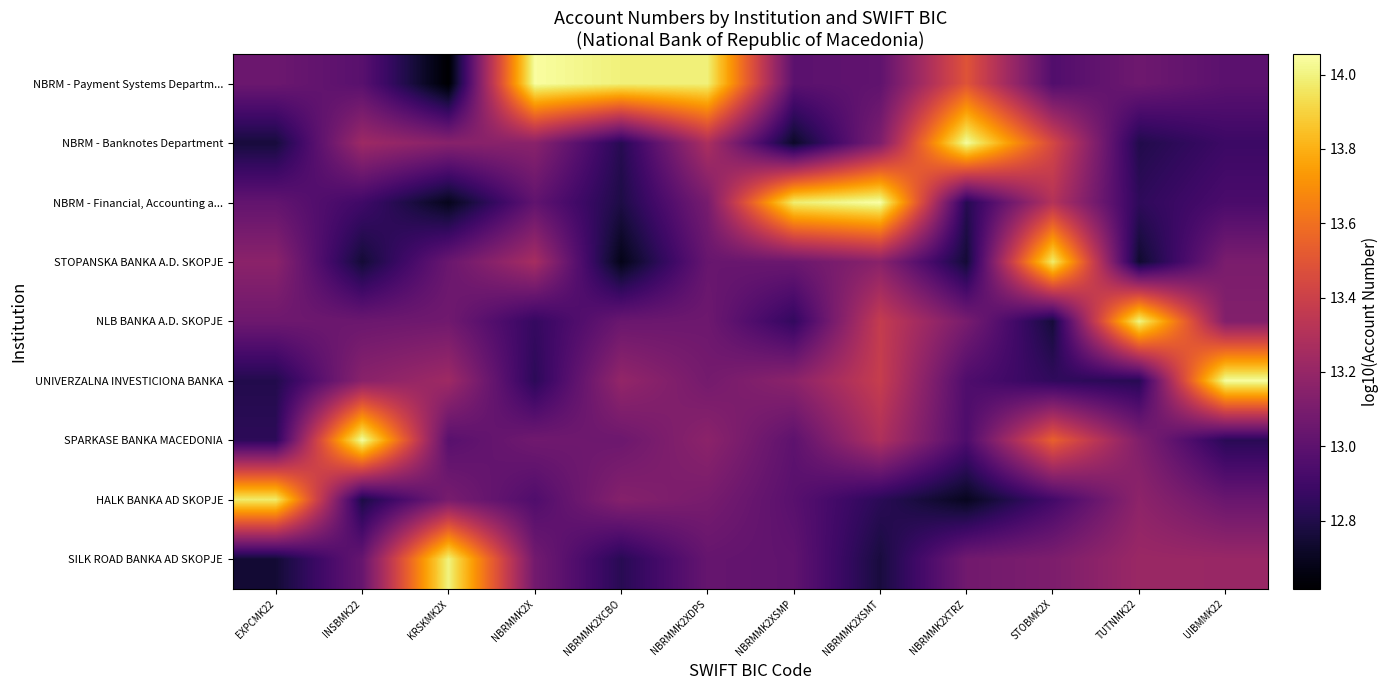

Reading left to right, what are all the values shown in this chart?

NBRM - Payment Systems Departm...: EXPCMK22=13.1	INSBMK22=13.0	KRSKMK2X=12.6	NBRMMK2X=14.0	NBRMMK2XCBO=14.0	NBRMMK2XDPS=14.0	NBRMMK2XSMP=13.0	NBRMMK2XSMT=13.0	NBRMMK2XTRZ=13.5	STOBMK2X=13.0	TUTNMK22=13.1	UIBMMK22=13.0
NBRM - Banknotes Department: EXPCMK22=12.8	INSBMK22=13.2	KRSKMK2X=13.2	NBRMMK2X=13.2	NBRMMK2XCBO=12.8	NBRMMK2XDPS=13.3	NBRMMK2XSMP=12.7	NBRMMK2XSMT=13.1	NBRMMK2XTRZ=14.0	STOBMK2X=13.4	TUTNMK22=12.8	UIBMMK22=12.9
NBRM - Financial, Accounting a...: EXPCMK22=13.0	INSBMK22=12.9	KRSKMK2X=12.7	NBRMMK2X=13.0	NBRMMK2XCBO=12.8	NBRMMK2XDPS=13.1	NBRMMK2XSMP=14.0	NBRMMK2XSMT=14.1	NBRMMK2XTRZ=12.8	STOBMK2X=13.3	TUTNMK22=12.8	UIBMMK22=12.9
STOPANSKA BANKA A.D. SKOPJE: EXPCMK22=13.2	INSBMK22=12.8	KRSKMK2X=13.0	NBRMMK2X=13.3	NBRMMK2XCBO=12.7	NBRMMK2XDPS=13.0	NBRMMK2XSMP=13.1	NBRMMK2XSMT=13.2	NBRMMK2XTRZ=12.8	STOBMK2X=14.0	TUTNMK22=12.7	UIBMMK22=13.1
NLB BANKA A.D. SKOPJE: EXPCMK22=13.1	INSBMK22=13.1	KRSKMK2X=13.1	NBRMMK2X=12.9	NBRMMK2XCBO=13.0	NBRMMK2XDPS=13.1	NBRMMK2XSMP=12.9	NBRMMK2XSMT=13.4	NBRMMK2XTRZ=13.1	STOBMK2X=12.8	TUTNMK22=14.0	UIBMMK22=13.1
UNIVERZALNA INVESTICIONA BANKA: EXPCMK22=12.8	INSBMK22=13.2	KRSKMK2X=13.2	NBRMMK2X=12.8	NBRMMK2XCBO=13.2	NBRMMK2XDPS=13.1	NBRMMK2XSMP=13.2	NBRMMK2XSMT=13.4	NBRMMK2XTRZ=13.0	STOBMK2X=12.8	TUTNMK22=12.8	UIBMMK22=14.0
SPARKASE BANKA MACEDONIA: EXPCMK22=12.8	INSBMK22=14.0	KRSKMK2X=13.0	NBRMMK2X=13.1	NBRMMK2XCBO=13.1	NBRMMK2XDPS=13.2	NBRMMK2XSMP=13.0	NBRMMK2XSMT=13.3	NBRMMK2XTRZ=12.9	STOBMK2X=13.5	TUTNMK22=13.1	UIBMMK22=12.8
HALK BANKA AD SKOPJE: EXPCMK22=14.0	INSBMK22=12.8	KRSKMK2X=13.1	NBRMMK2X=13.0	NBRMMK2XCBO=13.1	NBRMMK2XDPS=13.1	NBRMMK2XSMP=13.0	NBRMMK2XSMT=12.8	NBRMMK2XTRZ=12.7	STOBMK2X=12.9	TUTNMK22=13.2	UIBMMK22=13.0
SILK ROAD BANKA AD SKOPJE: EXPCMK22=12.8	INSBMK22=13.0	KRSKMK2X=14.0	NBRMMK2X=13.1	NBRMMK2XCBO=12.8	NBRMMK2XDPS=13.0	NBRMMK2XSMP=13.0	NBRMMK2XSMT=12.8	NBRMMK2XTRZ=13.1	STOBMK2X=13.1	TUTNMK22=13.2	UIBMMK22=13.2